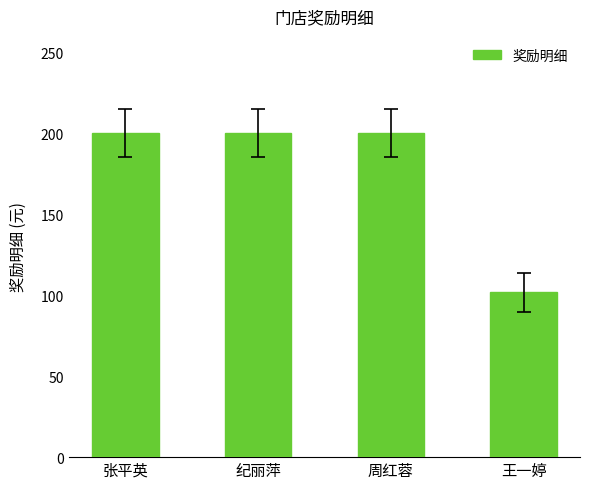

Which category has the lowest value across all series?

王一婷